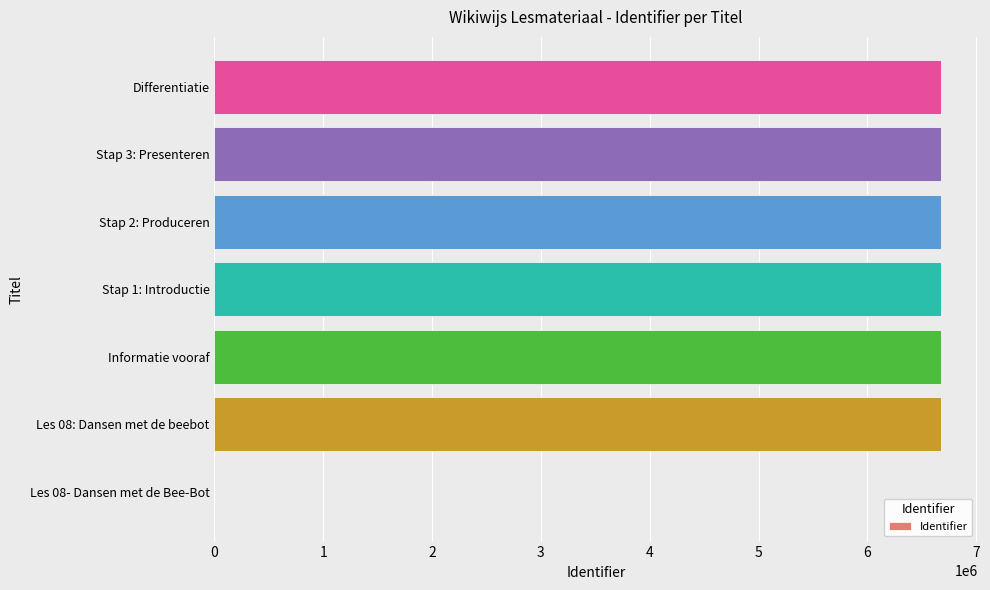

What is the ratio of the value at Stap 2: Produceren to the value at Les 08: Dansen met de beebot?

1.0